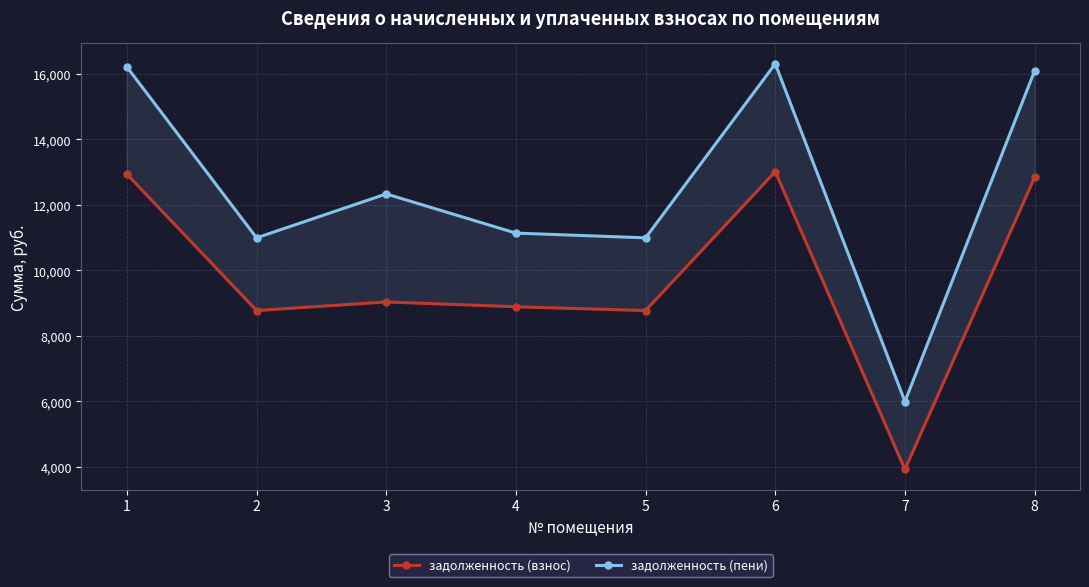

What is the sum of the задолженность (пени) values at 6 and 1?

32529.1